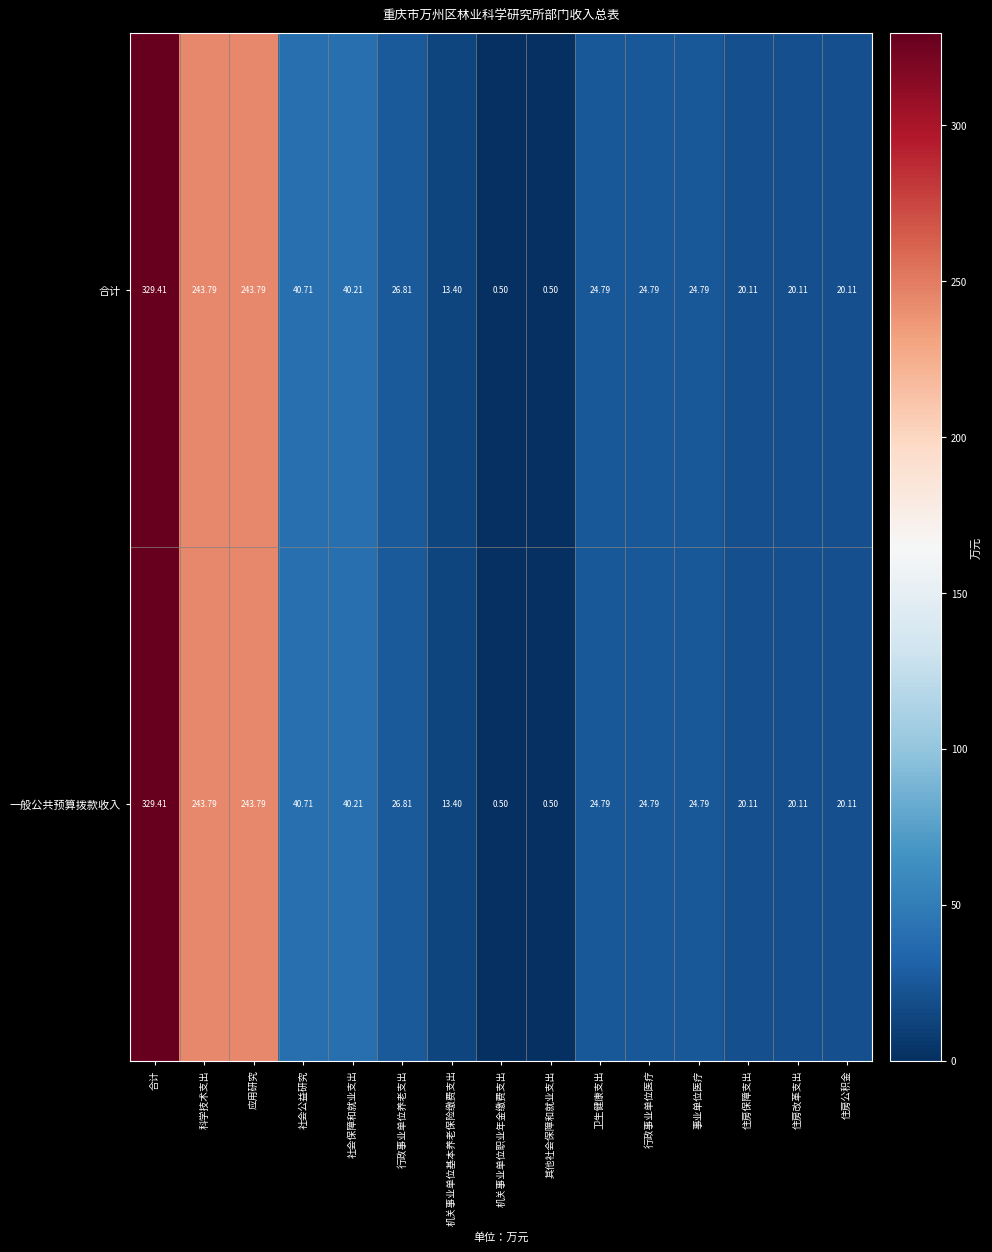

Is the value of 合计 at 行政事业单位养老支出 greater than the value of 一般公共预算拨款收入 at 行政事业单位医疗?

Yes